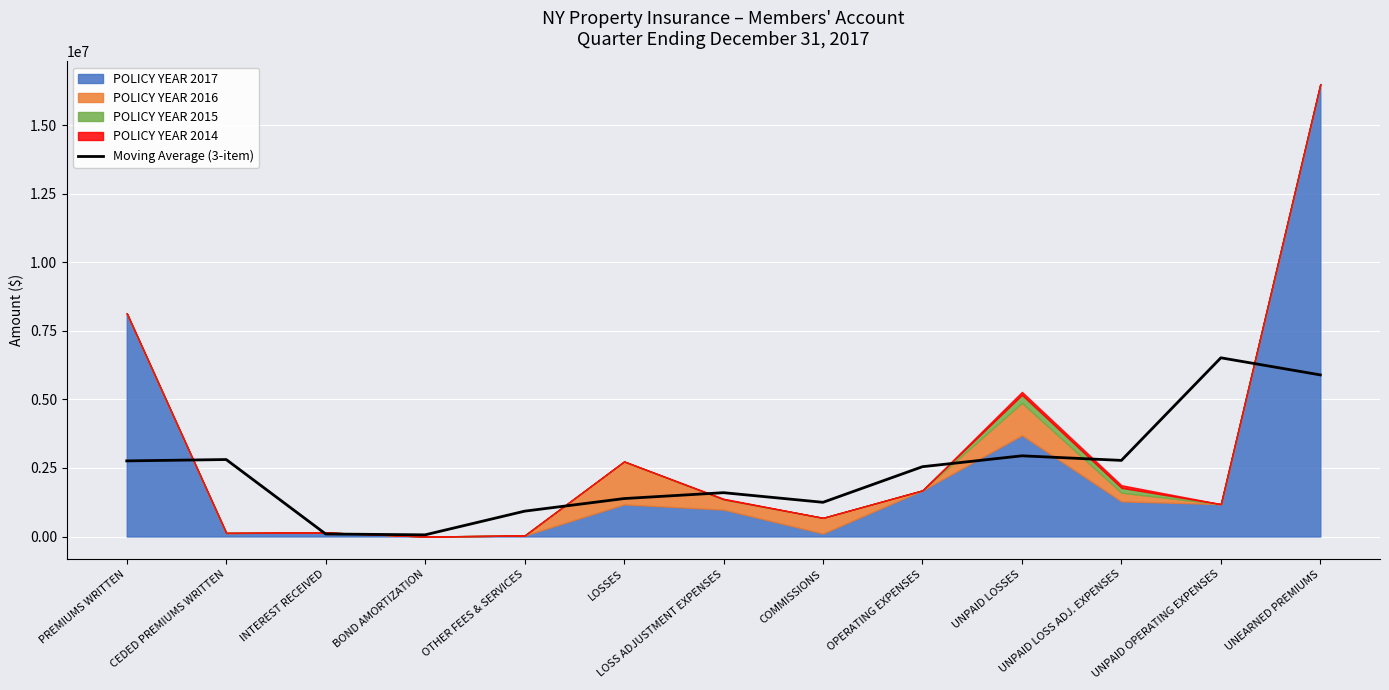

What is the value of the 4th point from the left?

61030.0